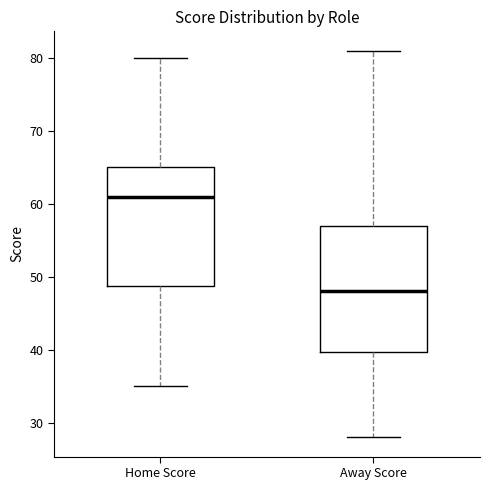

Reading left to right, transcribe this box plot: for each box, give where its median line is, the range the box spans, and where its two whiskers end, as read against the y-axis. The values are not printed on the chart, so give them approximately, as read against the axis.

Home Score: median 61, box 49 to 65, whiskers 35 to 80
Away Score: median 48, box 40 to 57, whiskers 28 to 81